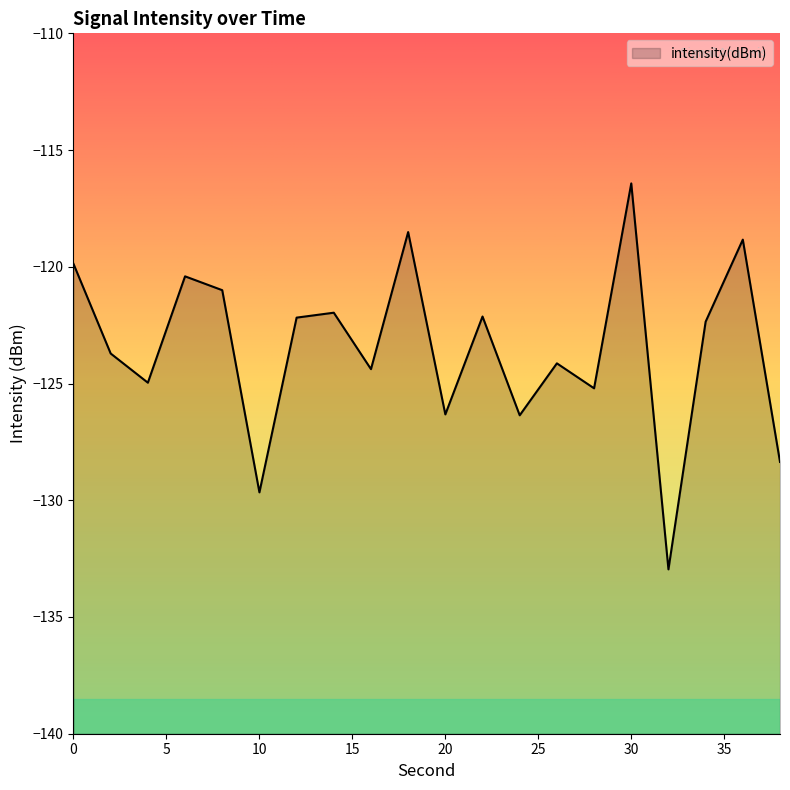

What is the average value?

-123.5